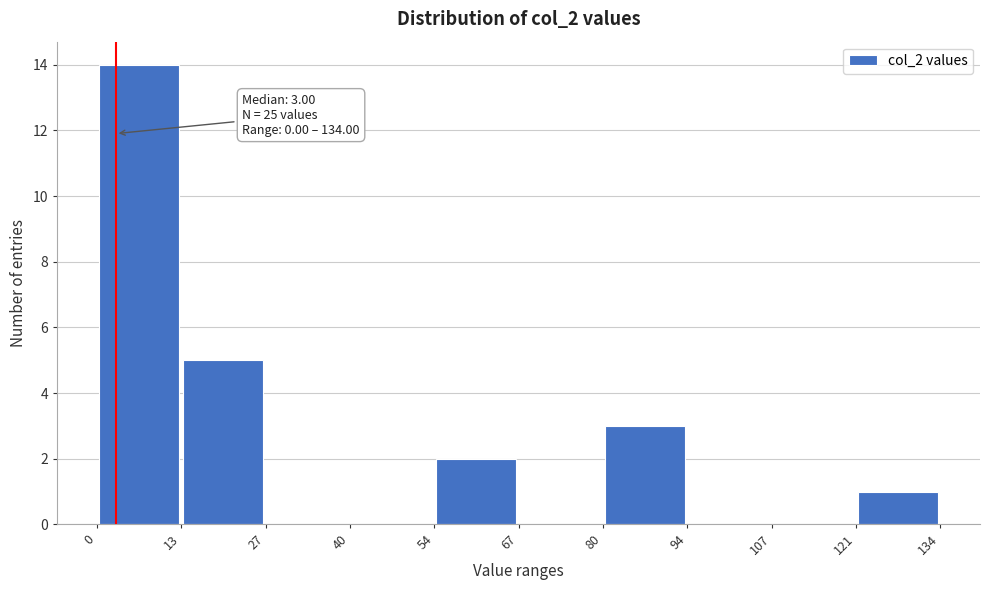

Over which range of the x-axis is the bar tallest?

0 to 13